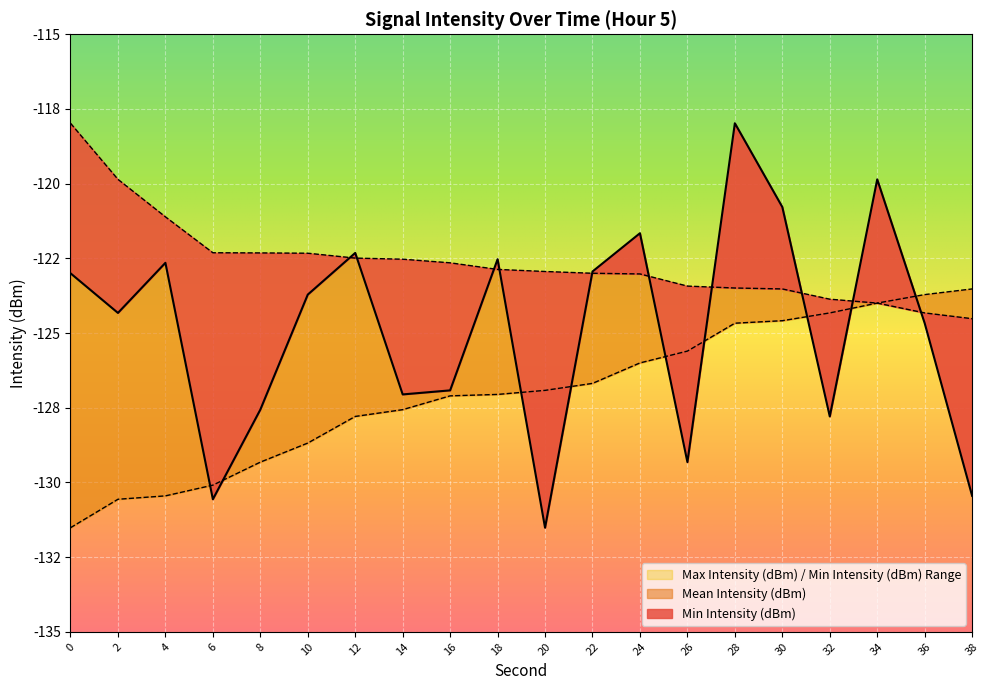

What is the value of the Min Intensity (dBm) point at the 4th from the left?

-130.1